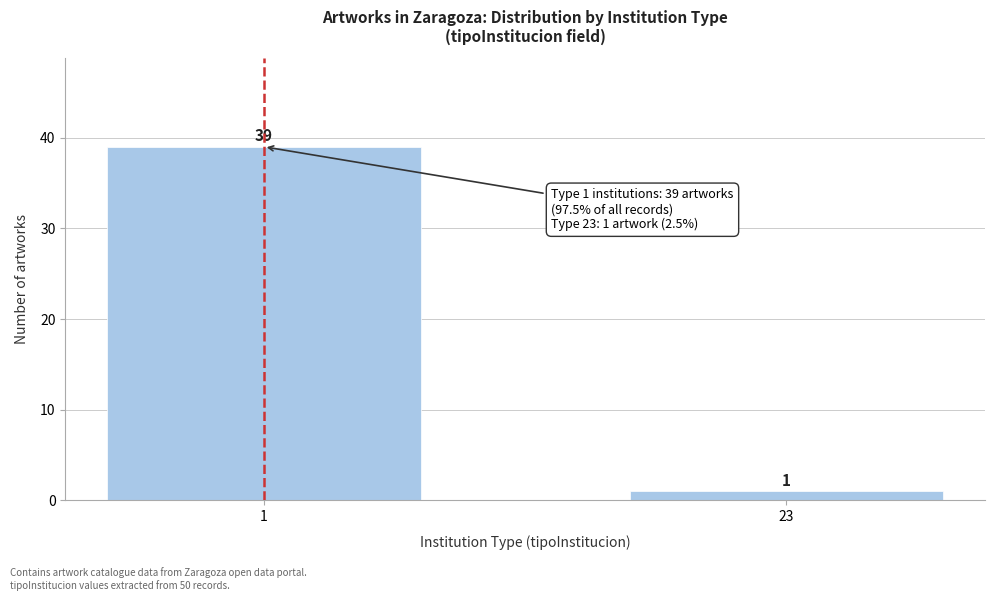

Reading left to right, what are all the values shown in this chart?

1=39	23=1